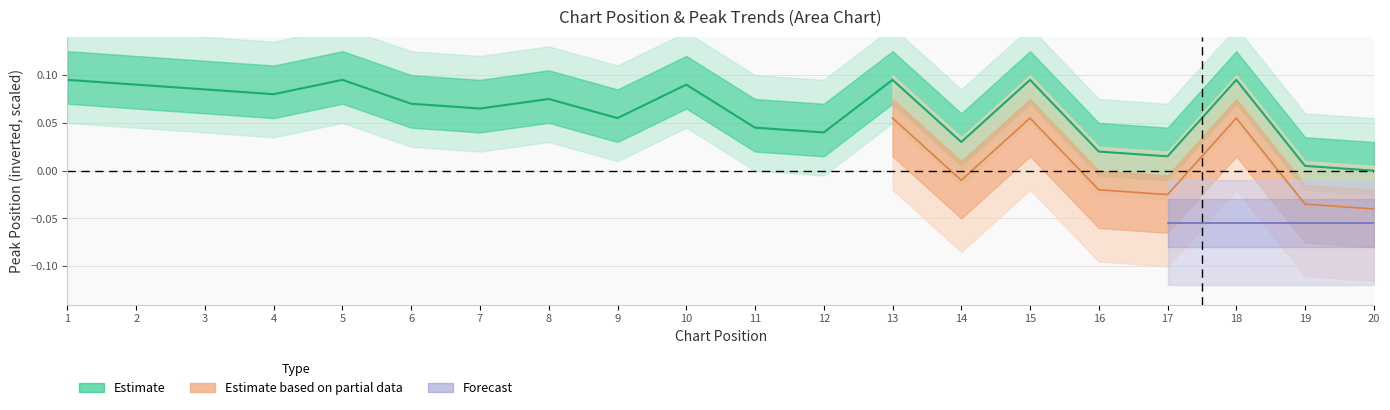

Where is the first local minimum?

4